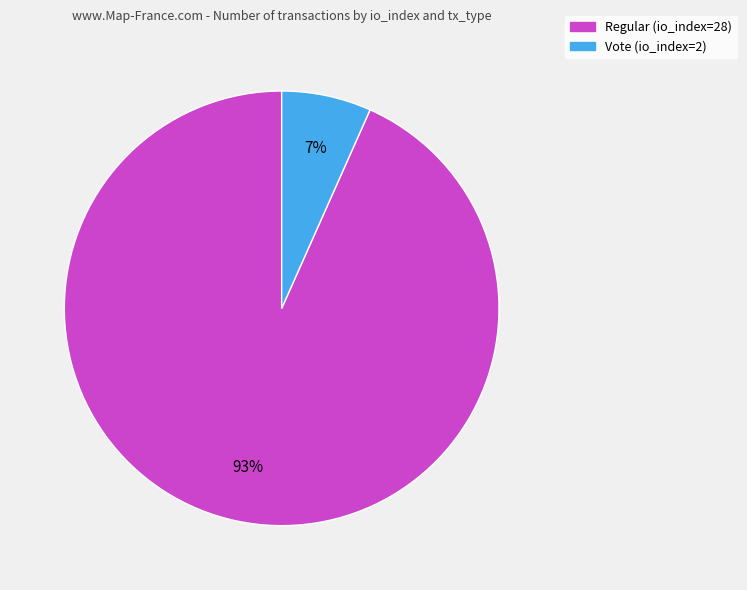

Count the number of slices in the pie.

2